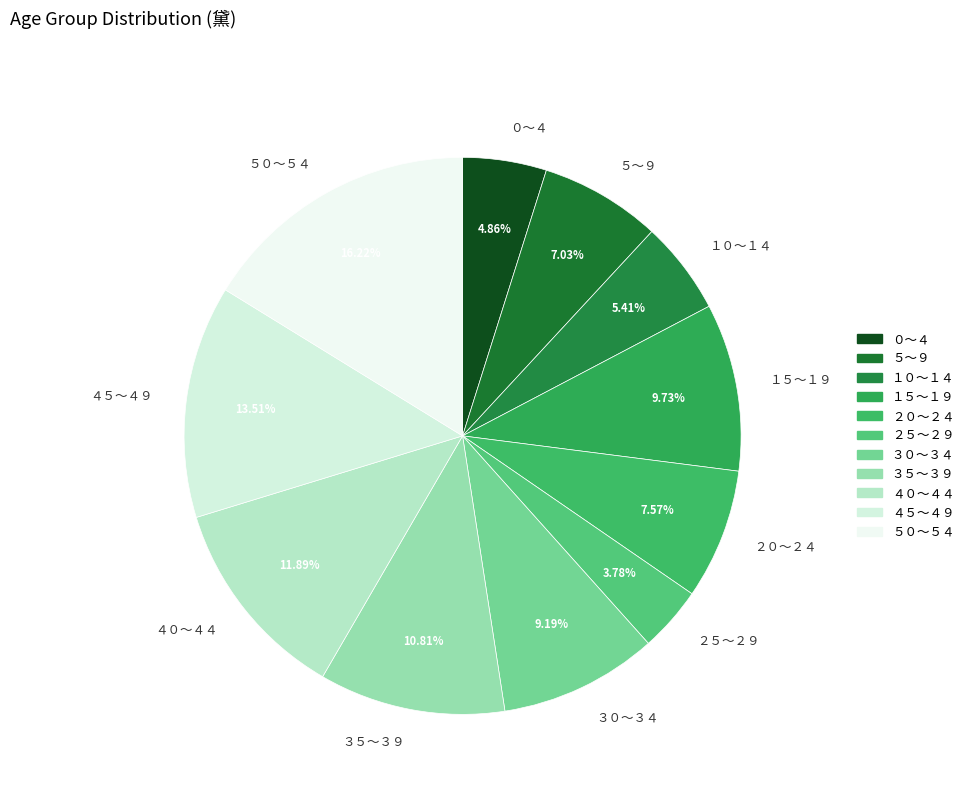

To the nearest percent, what percentage of the pie is ０～４?

5%